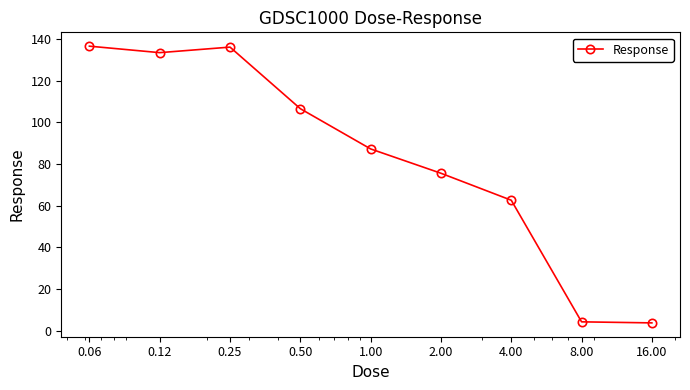

How many points are higher than both their immediate neighbors (excluding endpoints)?

1